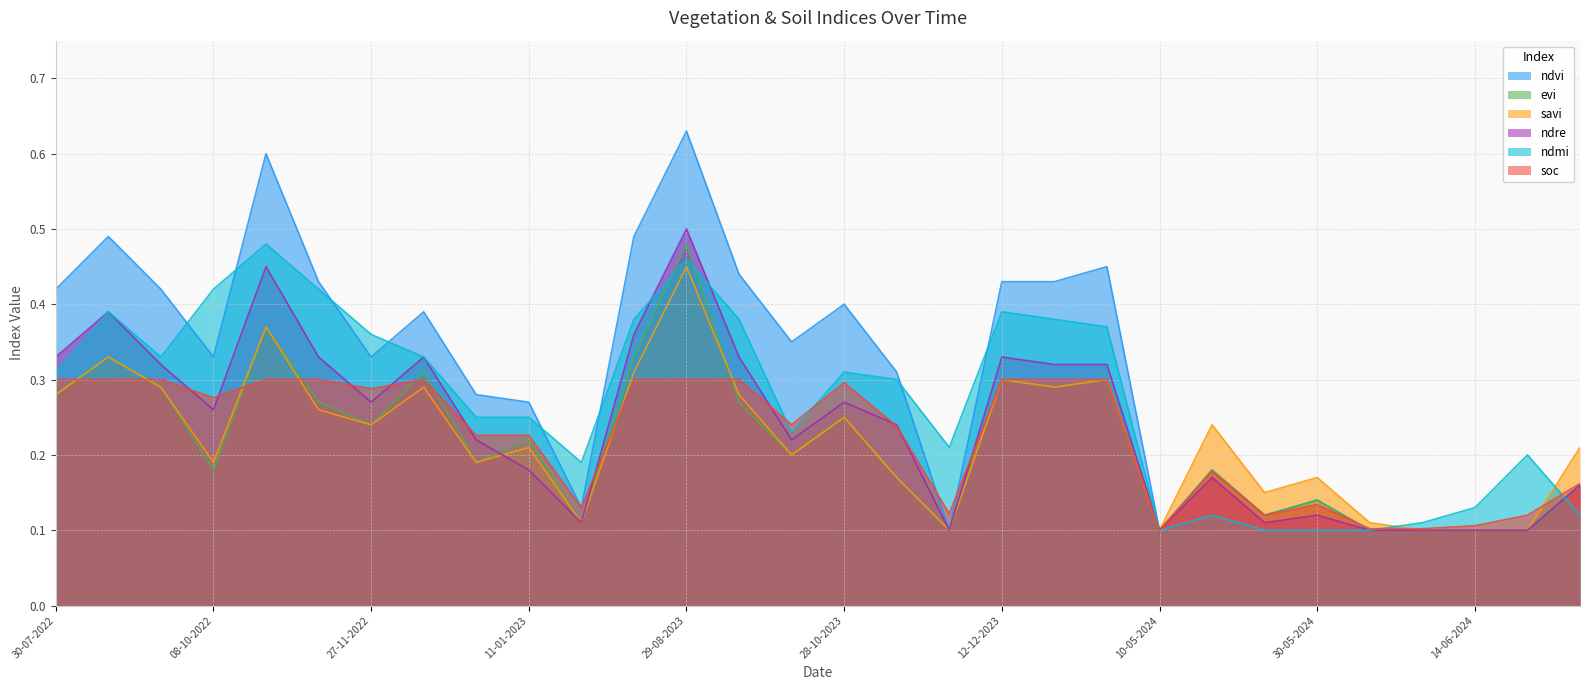

Count the number of categories in the chart.

30